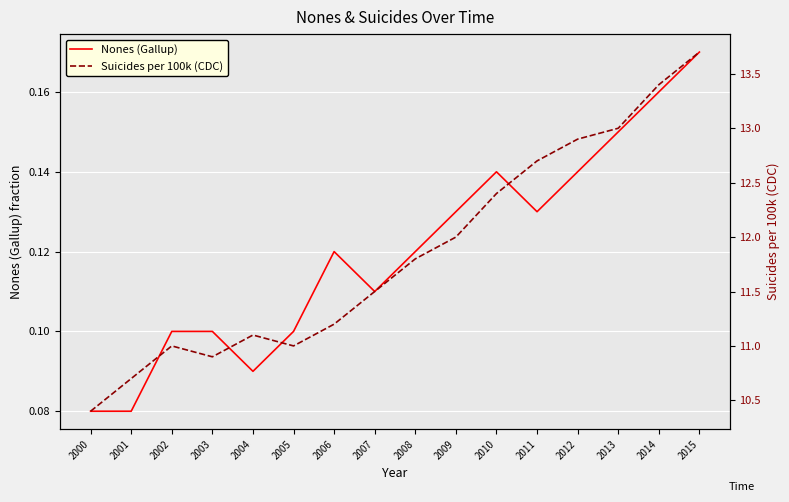

True or false: Suicides per 100k (CDC) and Nones (Gallup) cross at least once.

False